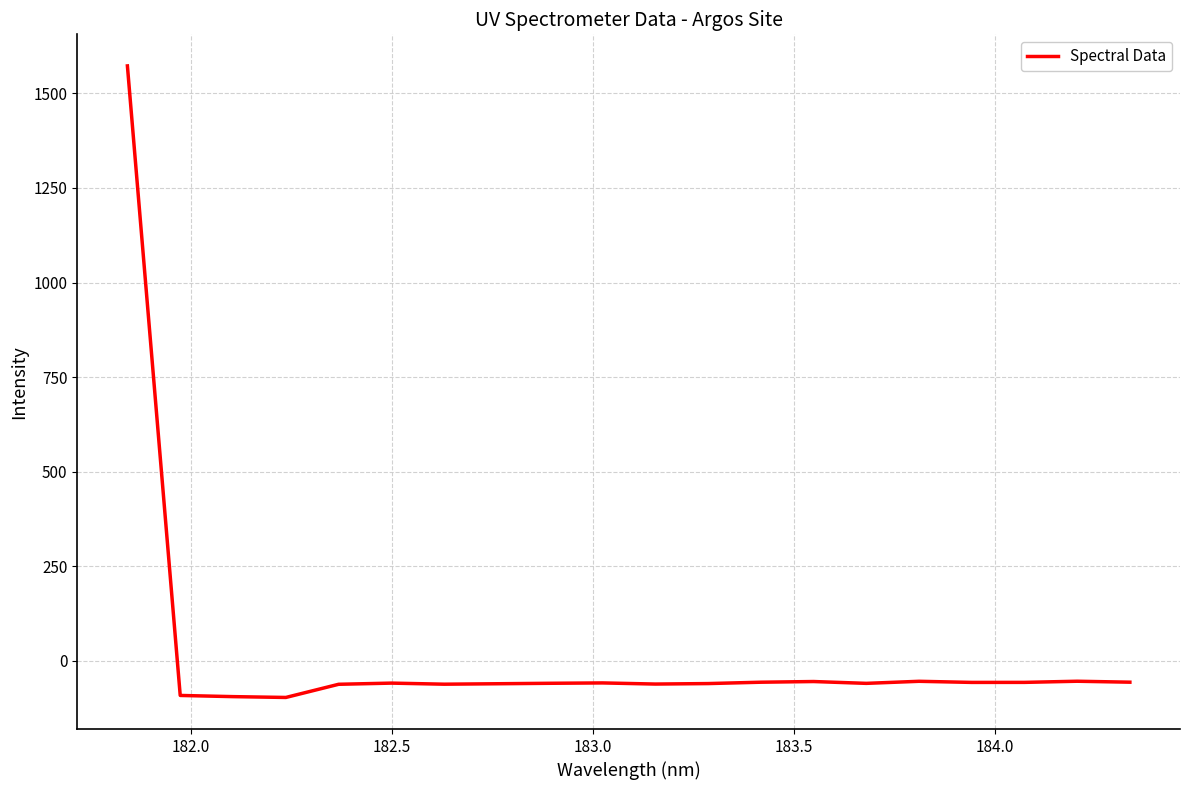

What is the smallest value displayed?

-96.5